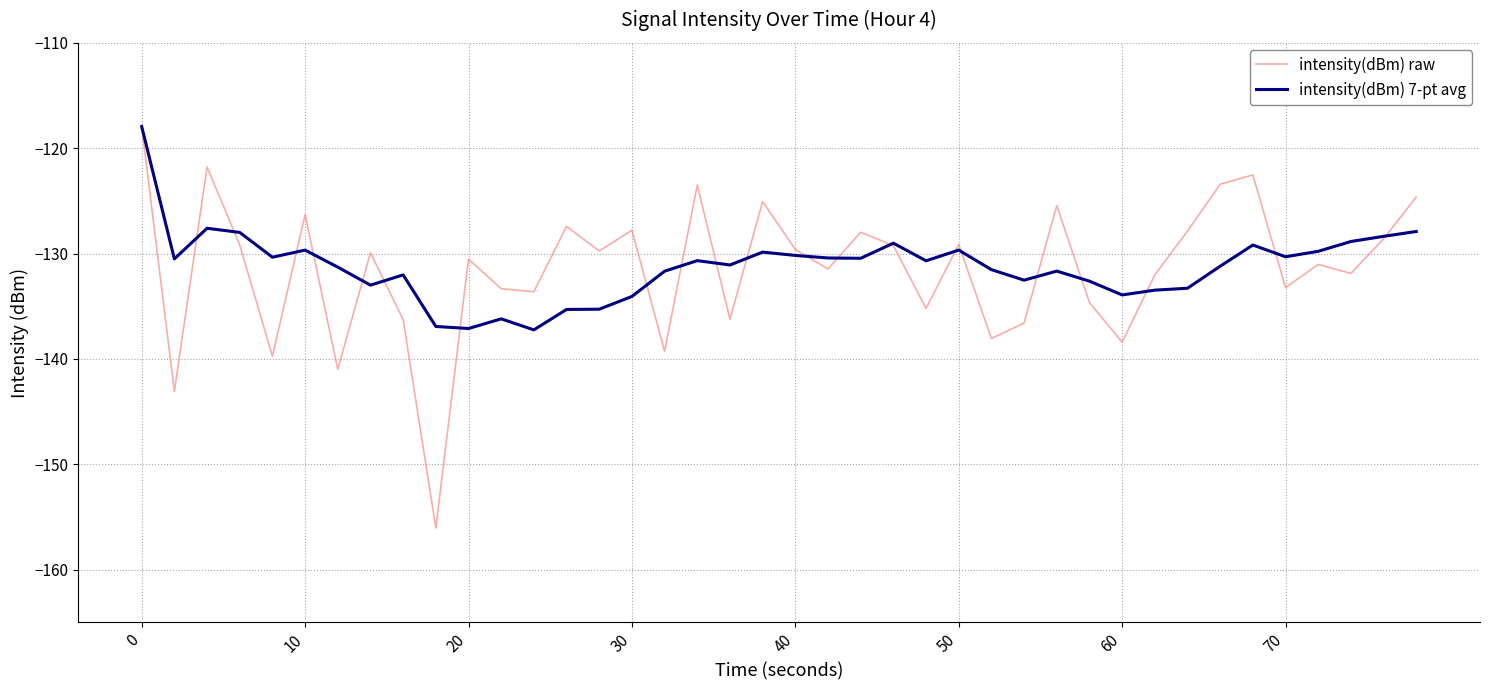

True or false: intensity(dBm) raw and intensity(dBm) 7-pt avg cross at least once.

True